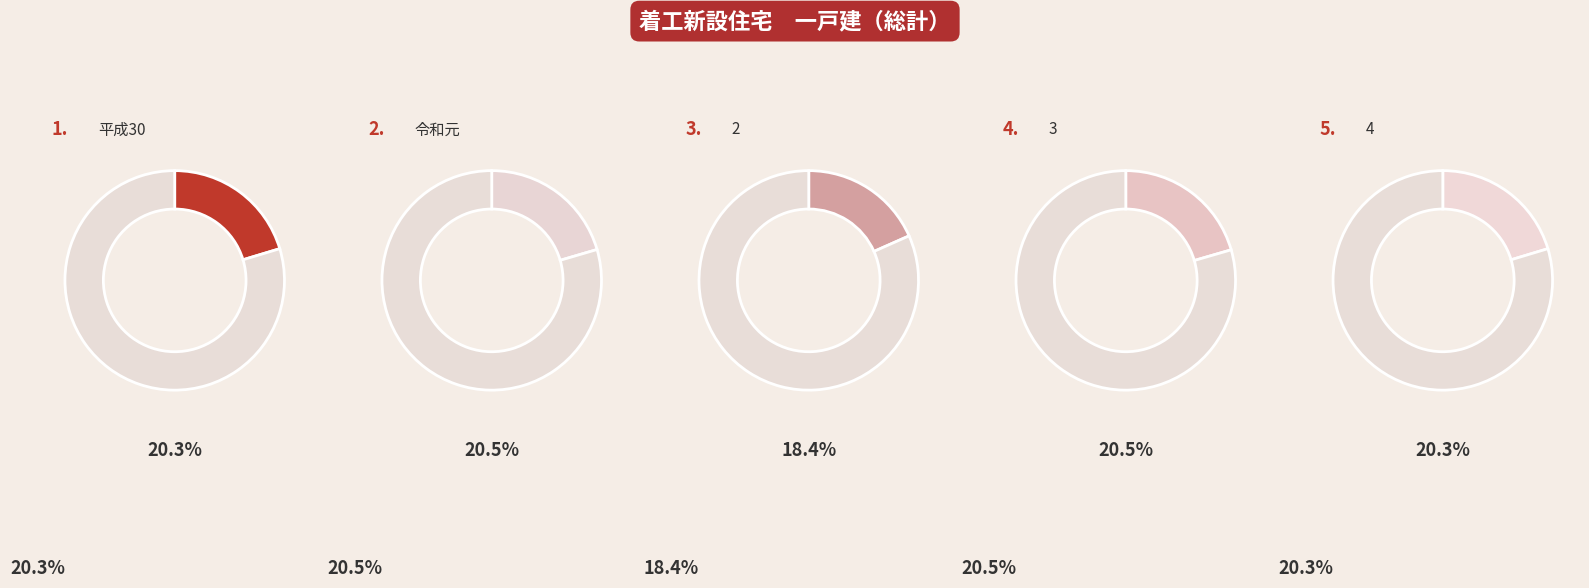

What is the largest slice in the pie chart?

3